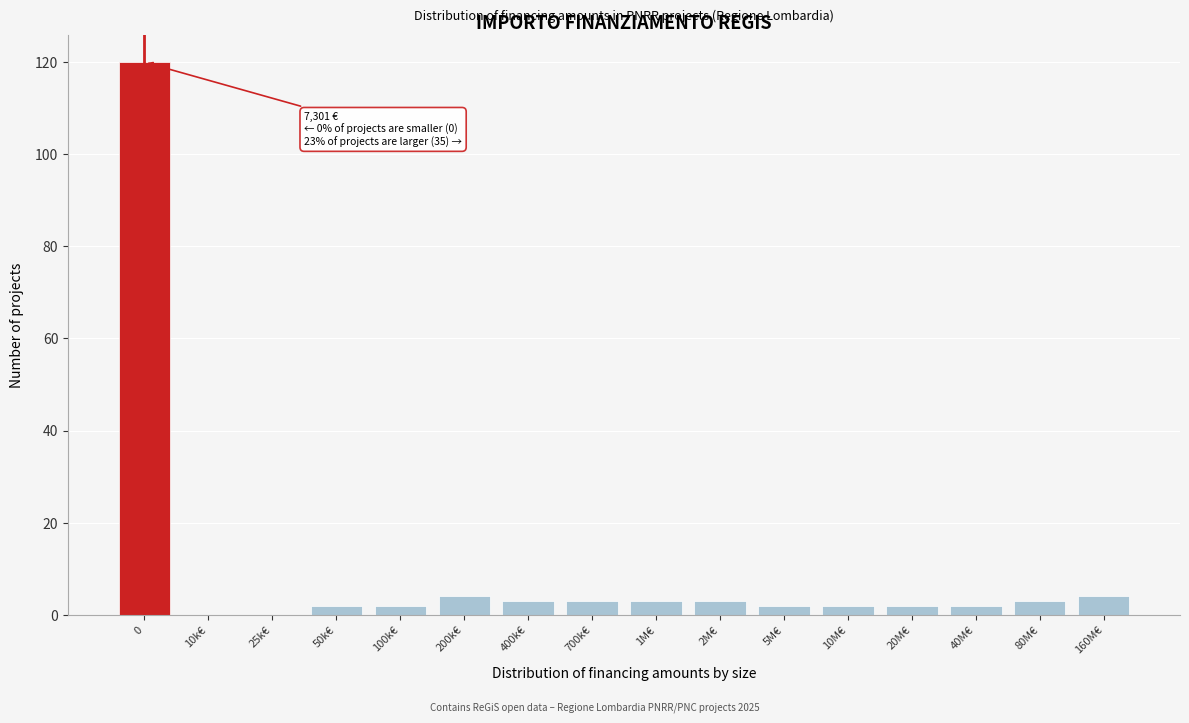

Reading right to left, transcribe all the data shown in this chart.

160M€=4	80M€=3	40M€=2	20M€=2	10M€=2	5M€=2	2M€=3	1M€=3	700k€=3	400k€=3	200k€=4	100k€=2	50k€=2	25k€=0	10k€=0	0=120